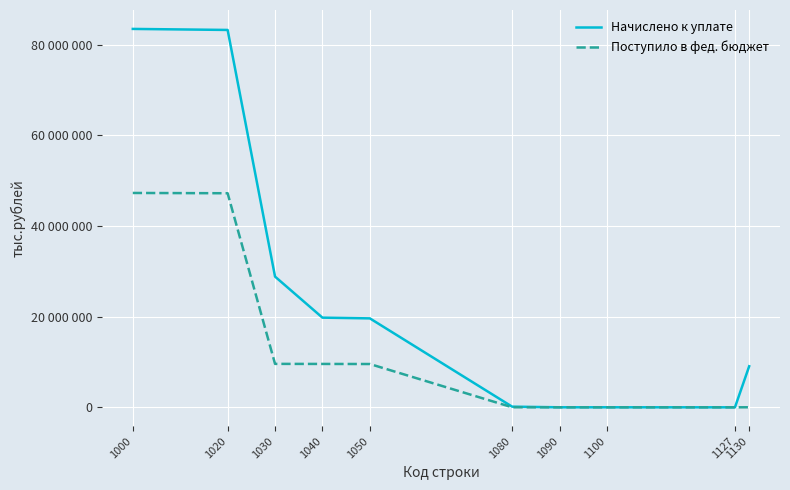

What is the value of the Поступило в фед. бюджет point at the 4th from the left?

9573433